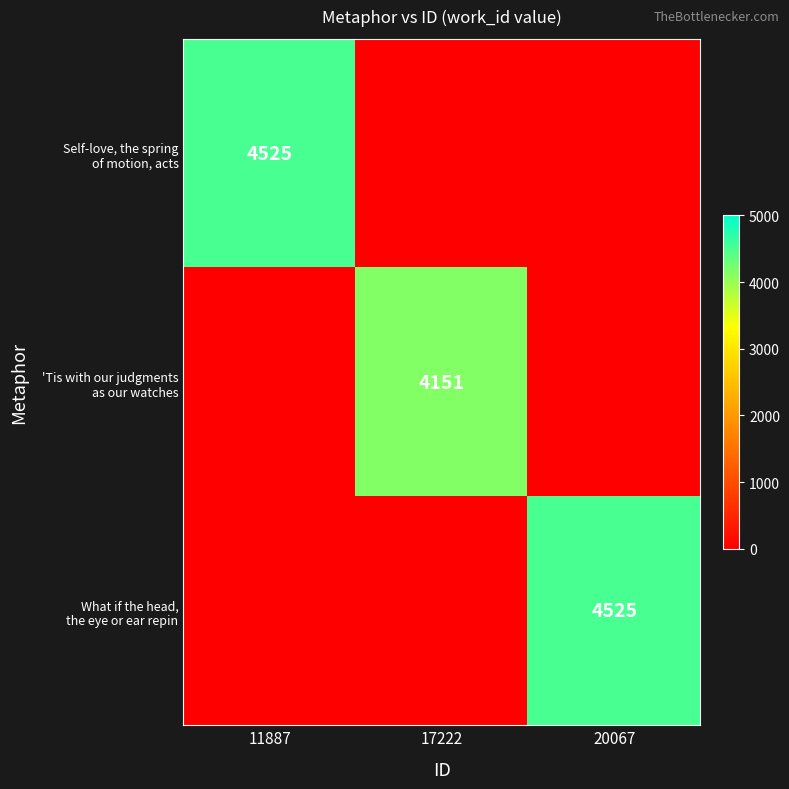

What is the sum of all 'Tis with our judgments as our watches values?

4151